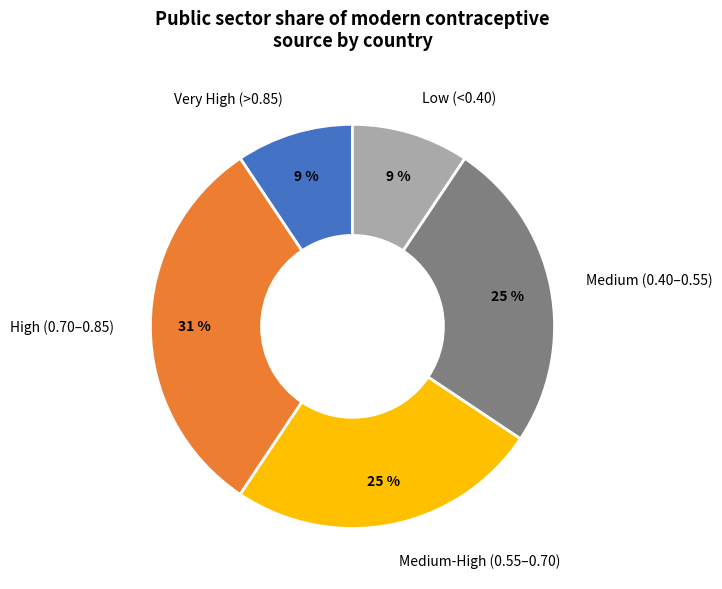

Is it true that Medium (0.40–0.55) is 18% of the pie?

False